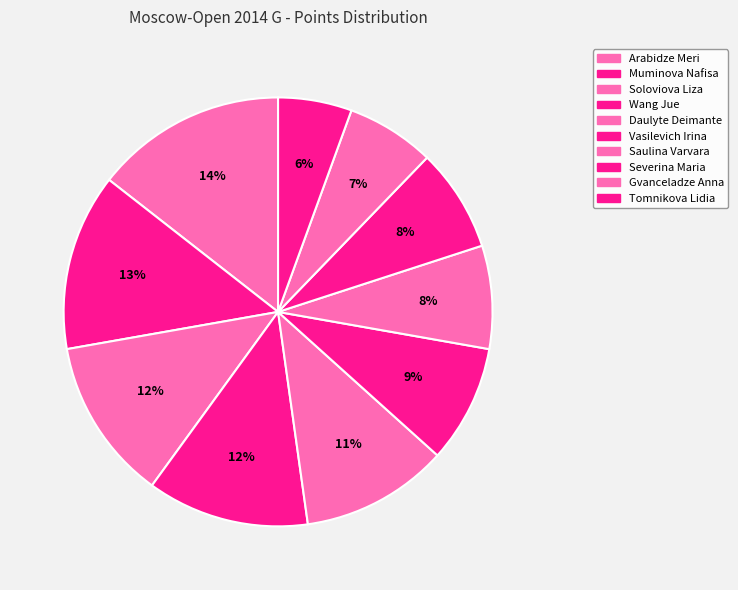

Rank the categories by value from lowest to highest.

Tomnikova Lidia, Gvanceladze Anna, Saulina Varvara, Severina Maria, Vasilevich Irina, Daulyte Deimante, Soloviova Liza, Wang Jue, Muminova Nafisa, Arabidze Meri